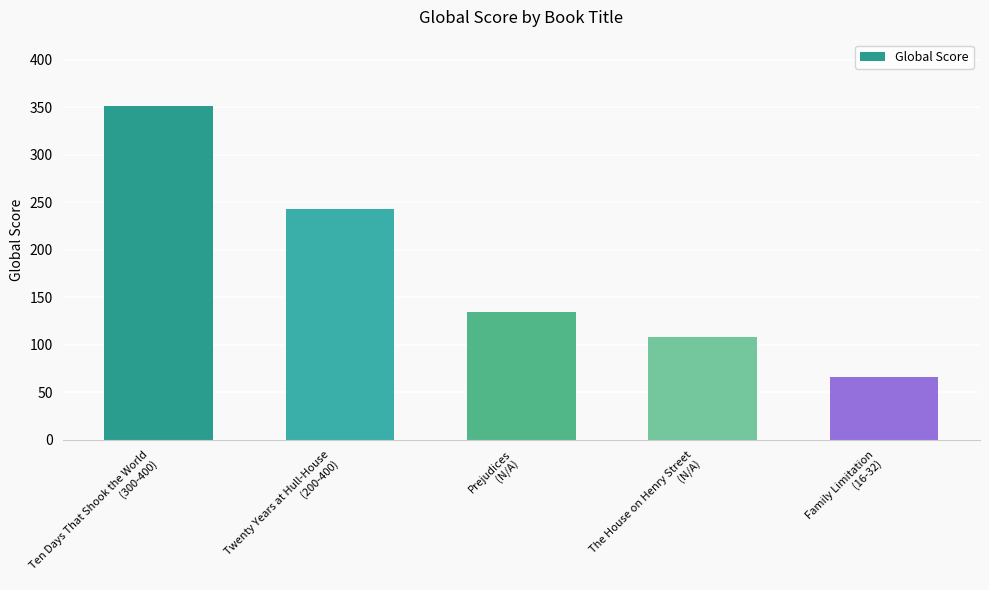

What is the change in value from The House on Henry Street
(N/A) to Family Limitation
(16-32)?

-42